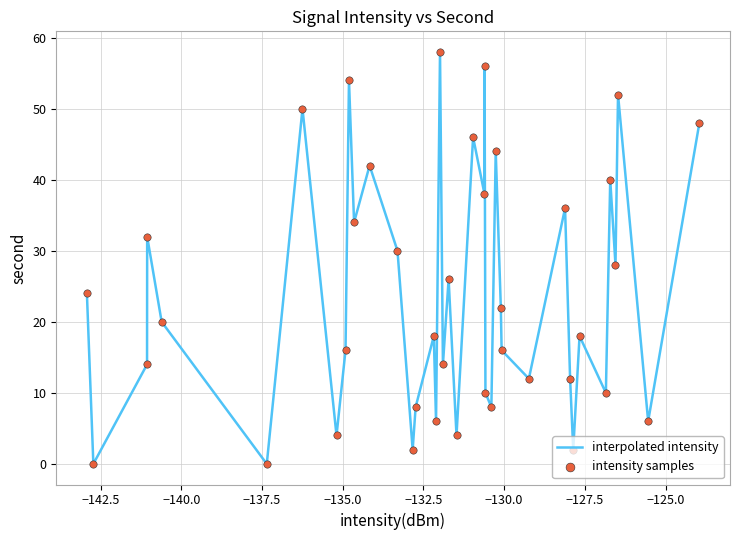

What is the difference between the maximum and minimum values?

58